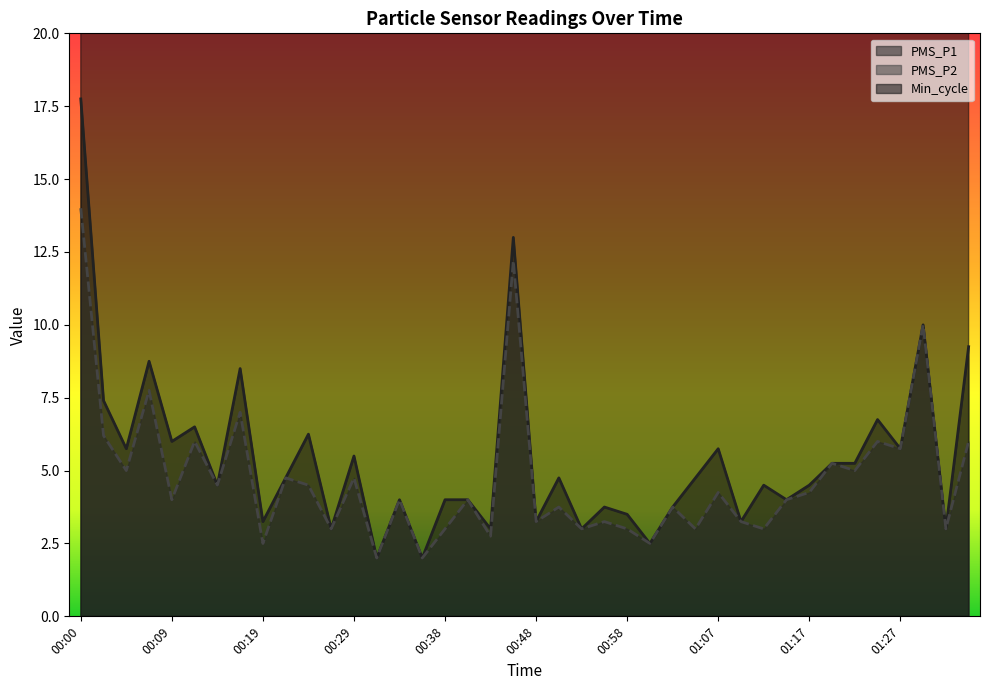

The PMS_P2 series shows 4.3 at 00:26. True or false?

False